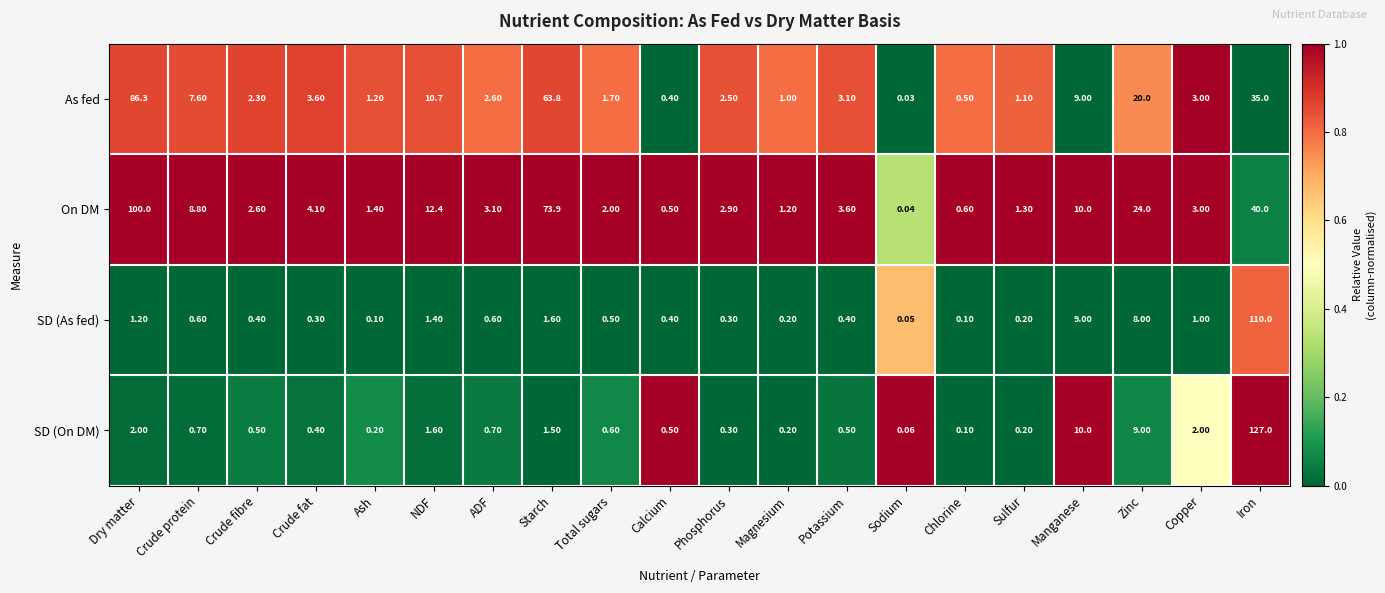

Count the number of data series in this chart.

4